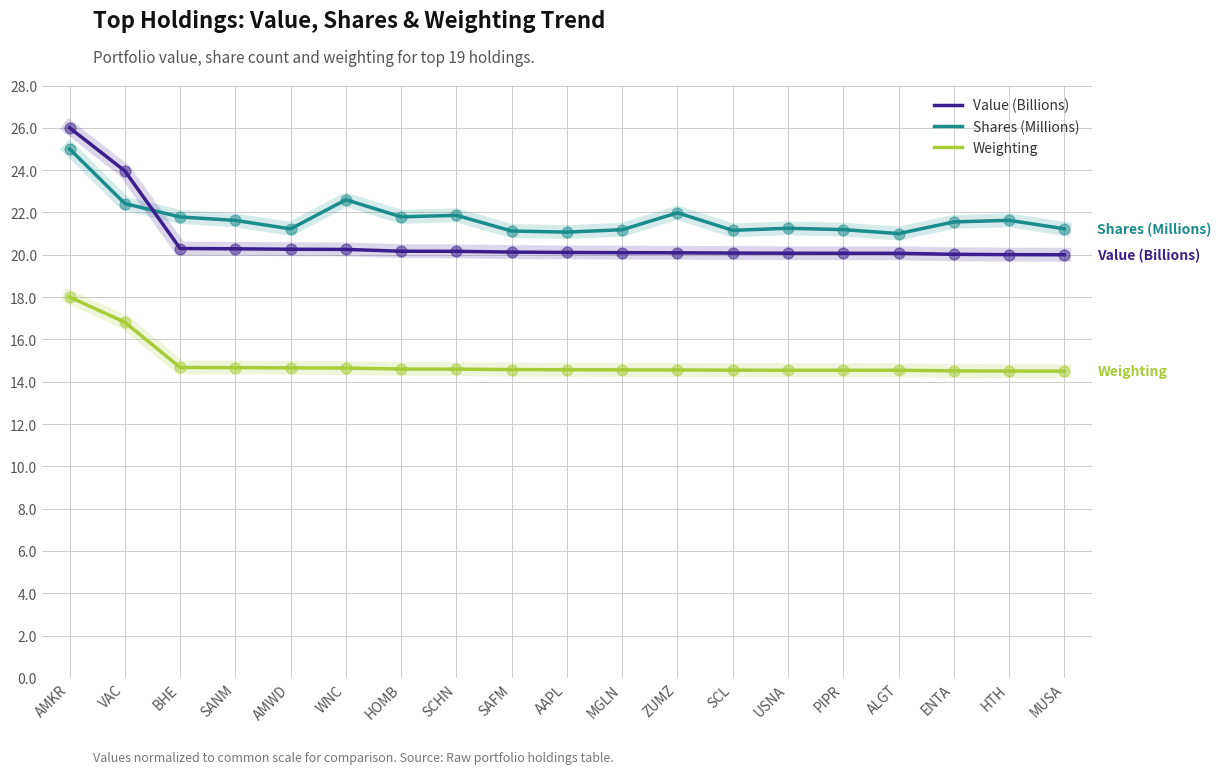

Is the value of Weighting at HOMB greater than the value of Value (Billions) at AMKR?

No